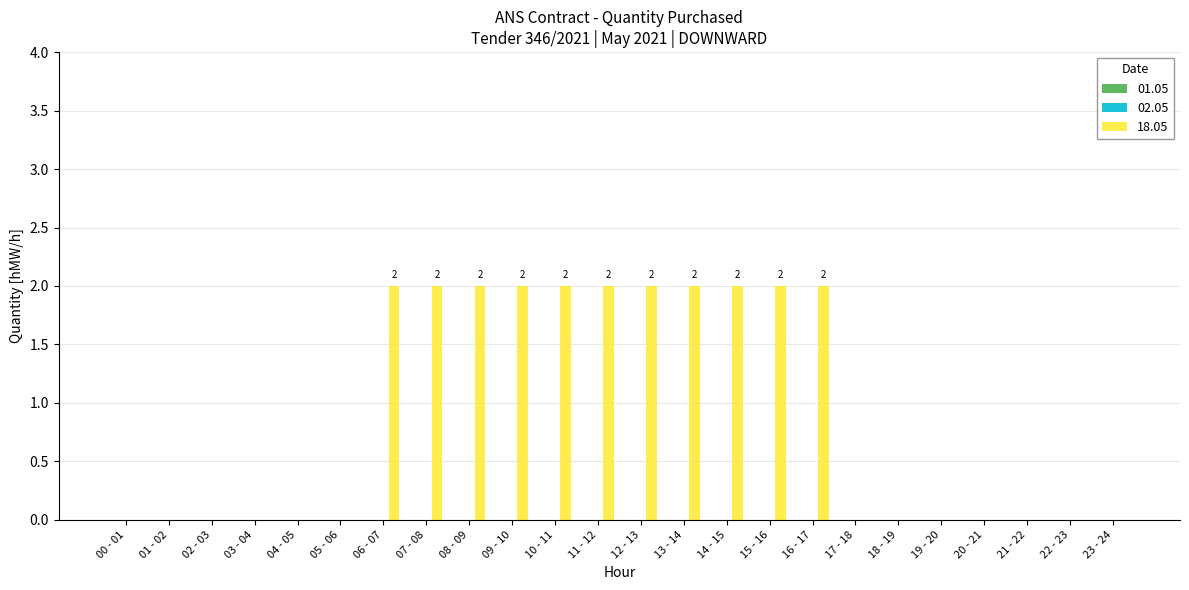

The value at 13 - 14 is 2. True or false?

True